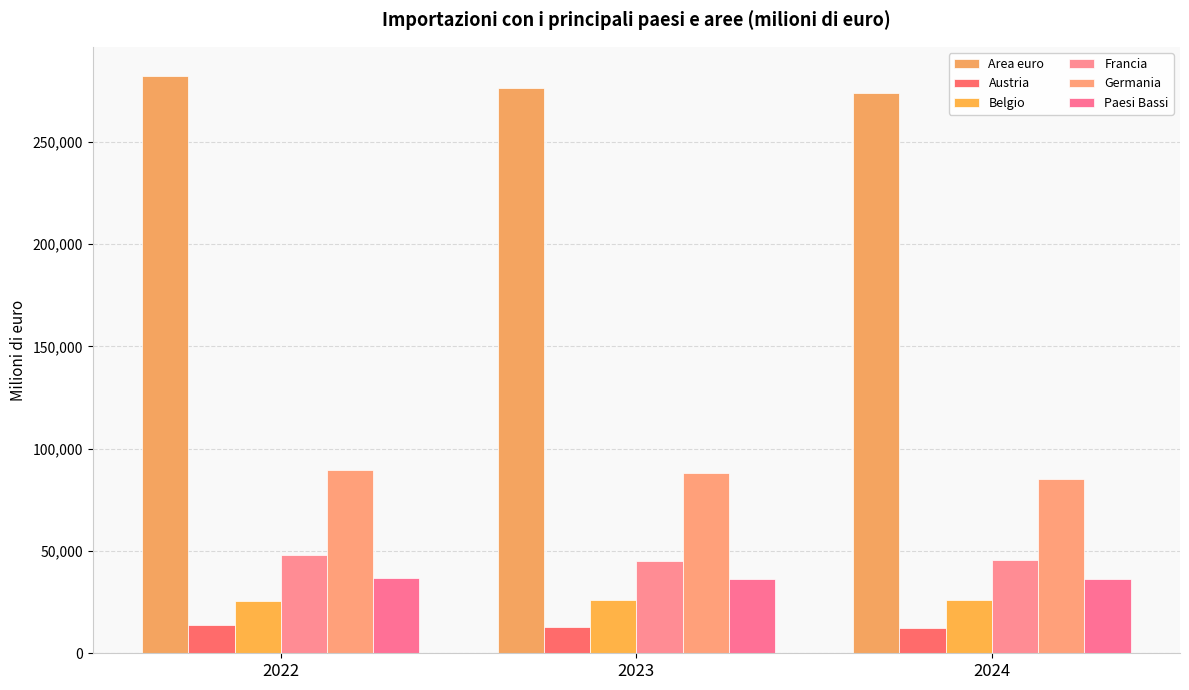

At which label is Germania closest to 87366?

2023